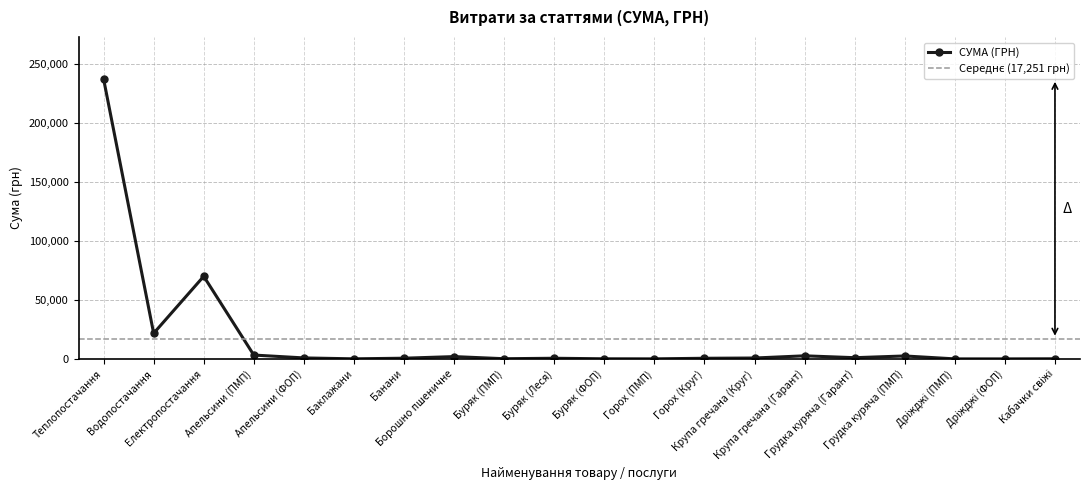

How many categories are shown in the chart?

20